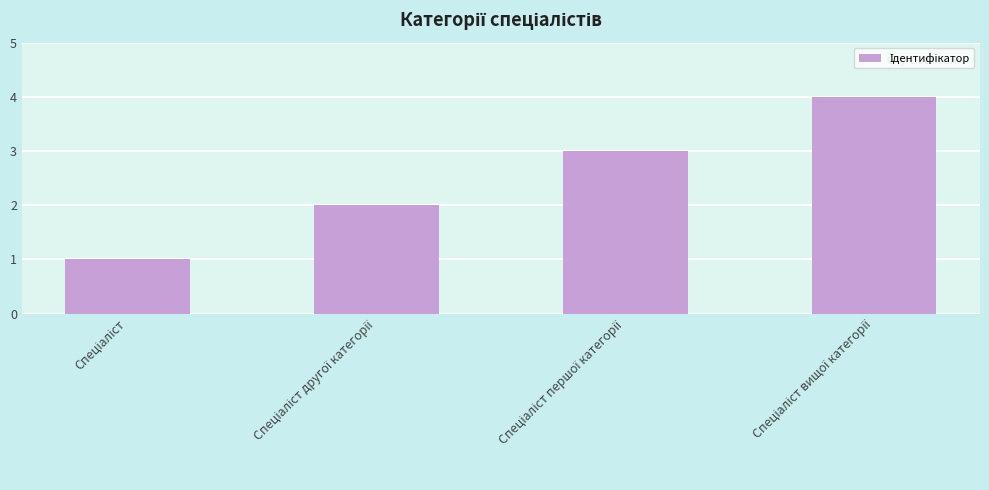

How many bars are there in total?

4